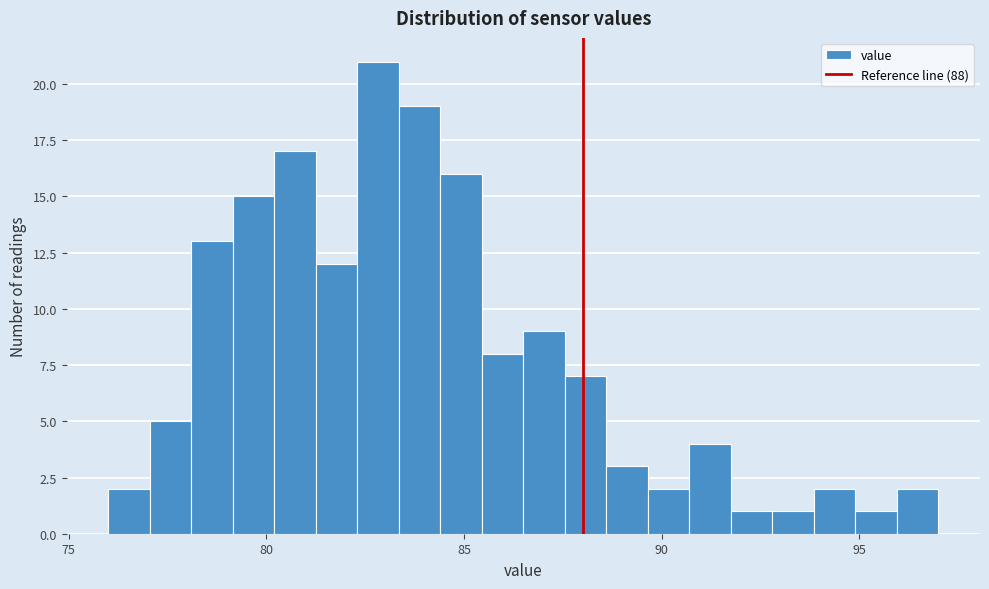

Read against the x-axis, roughly where is the centre of the tallest bar?

83.0